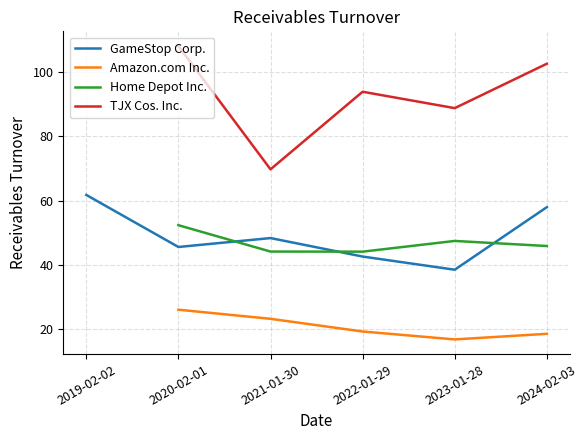

What position from the left is 2020-02-01?

2